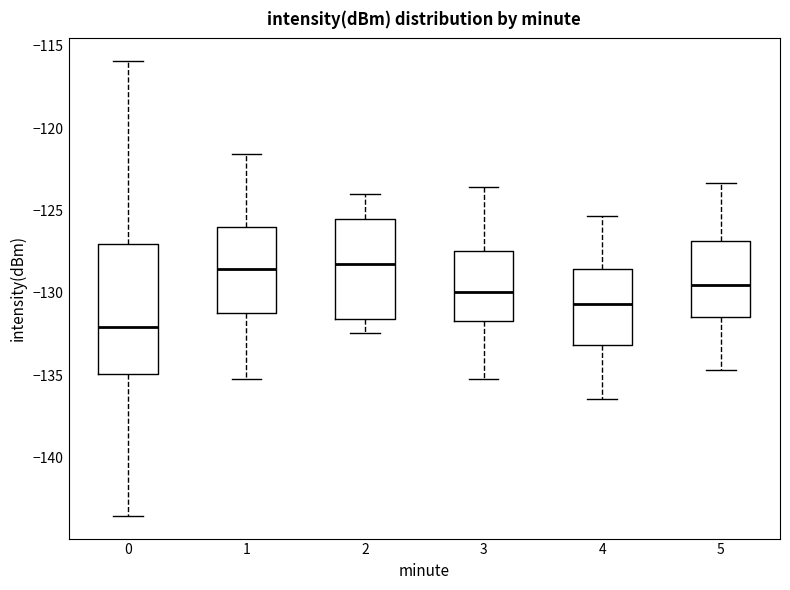

Reading left to right, read every box against the y-axis: the position of its median line, the range the box covers, and the ends of its whiskers. The values are not printed on the chart, so give them approximately, as read against the axis.

0: median -132.0, box -135.0 to -127.0, whiskers -143.5 to -116.0
1: median -128.5, box -131.0 to -126.0, whiskers -135.0 to -121.5
2: median -128.0, box -131.5 to -125.5, whiskers -132.5 to -124.0
3: median -130.0, box -131.5 to -127.5, whiskers -135.0 to -123.5
4: median -130.5, box -133.0 to -128.5, whiskers -136.5 to -125.5
5: median -129.5, box -131.5 to -127.0, whiskers -134.5 to -123.5